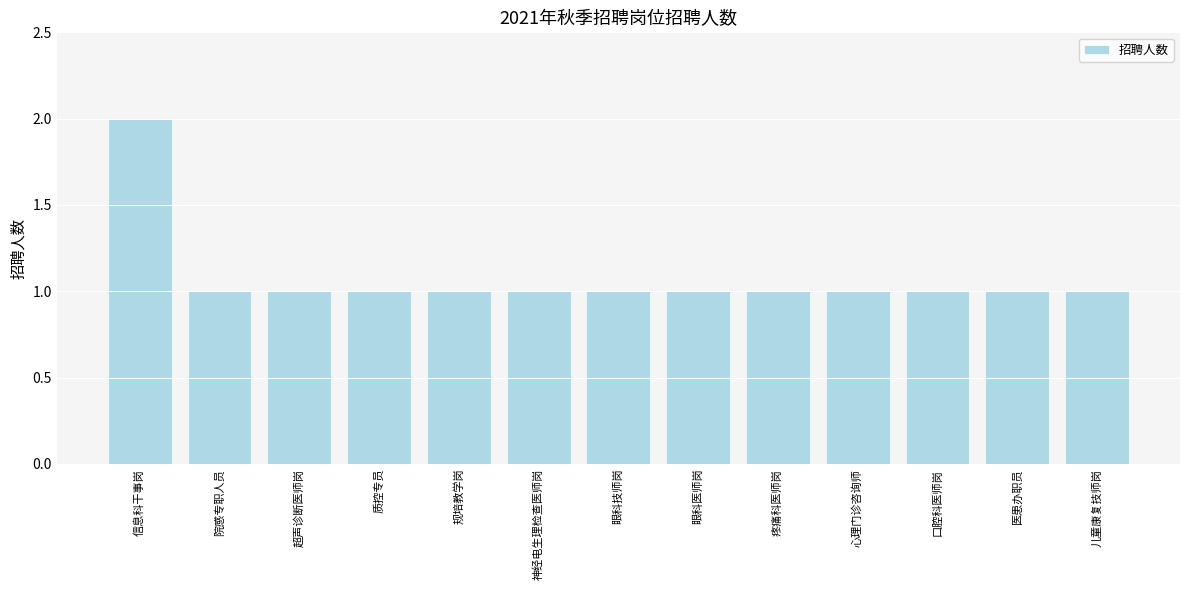

Approximately how many times larger is the value at 心理门诊咨询师 compared to 神经电生理检查医师岗?

1.0